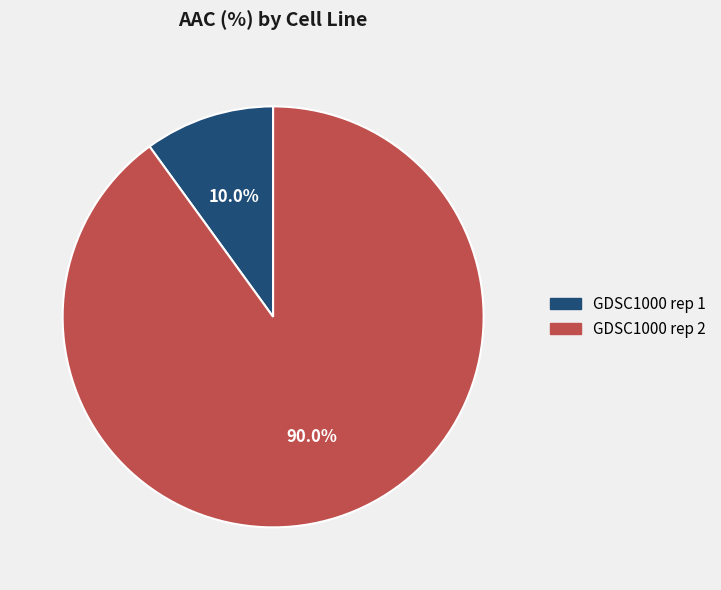

Between GDSC1000 rep 1 and GDSC1000 rep 2, which is larger?

GDSC1000 rep 2